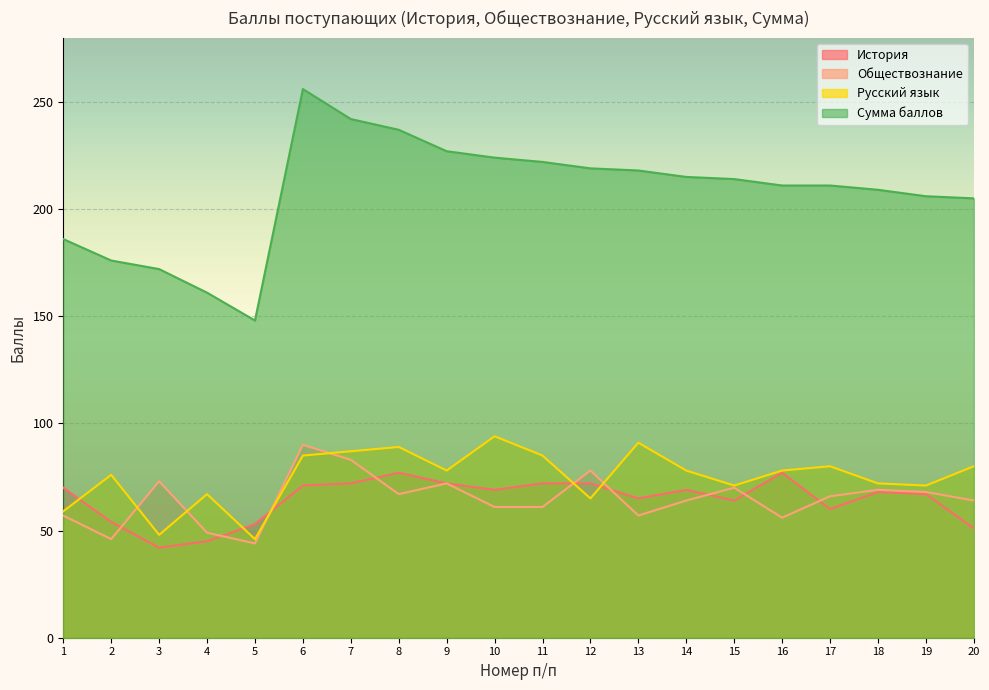

At which category is the sum across all series the highest?

6